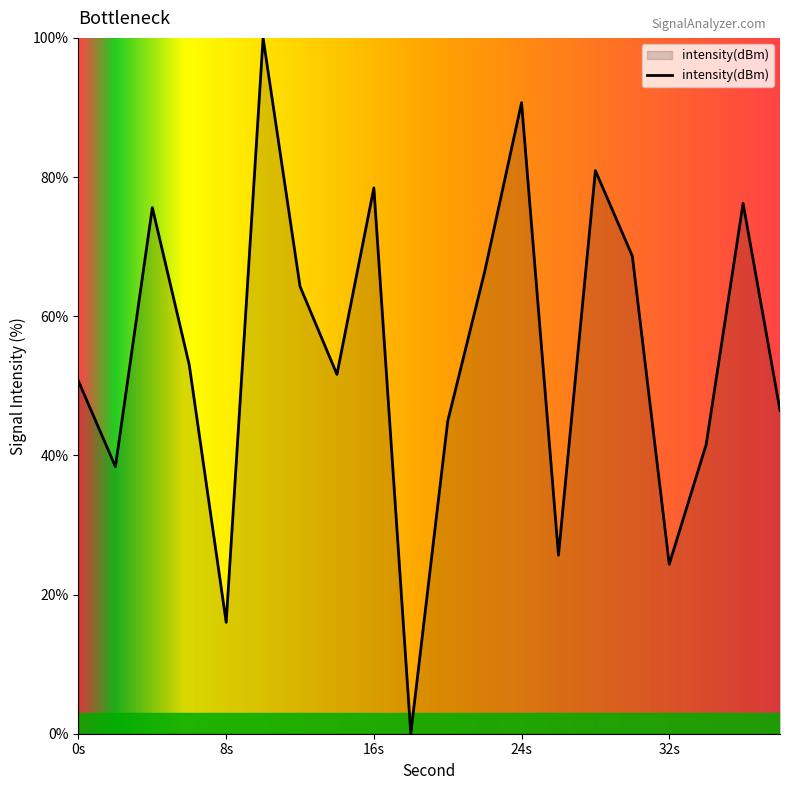

What is the difference between the maximum and minimum values?

100.0